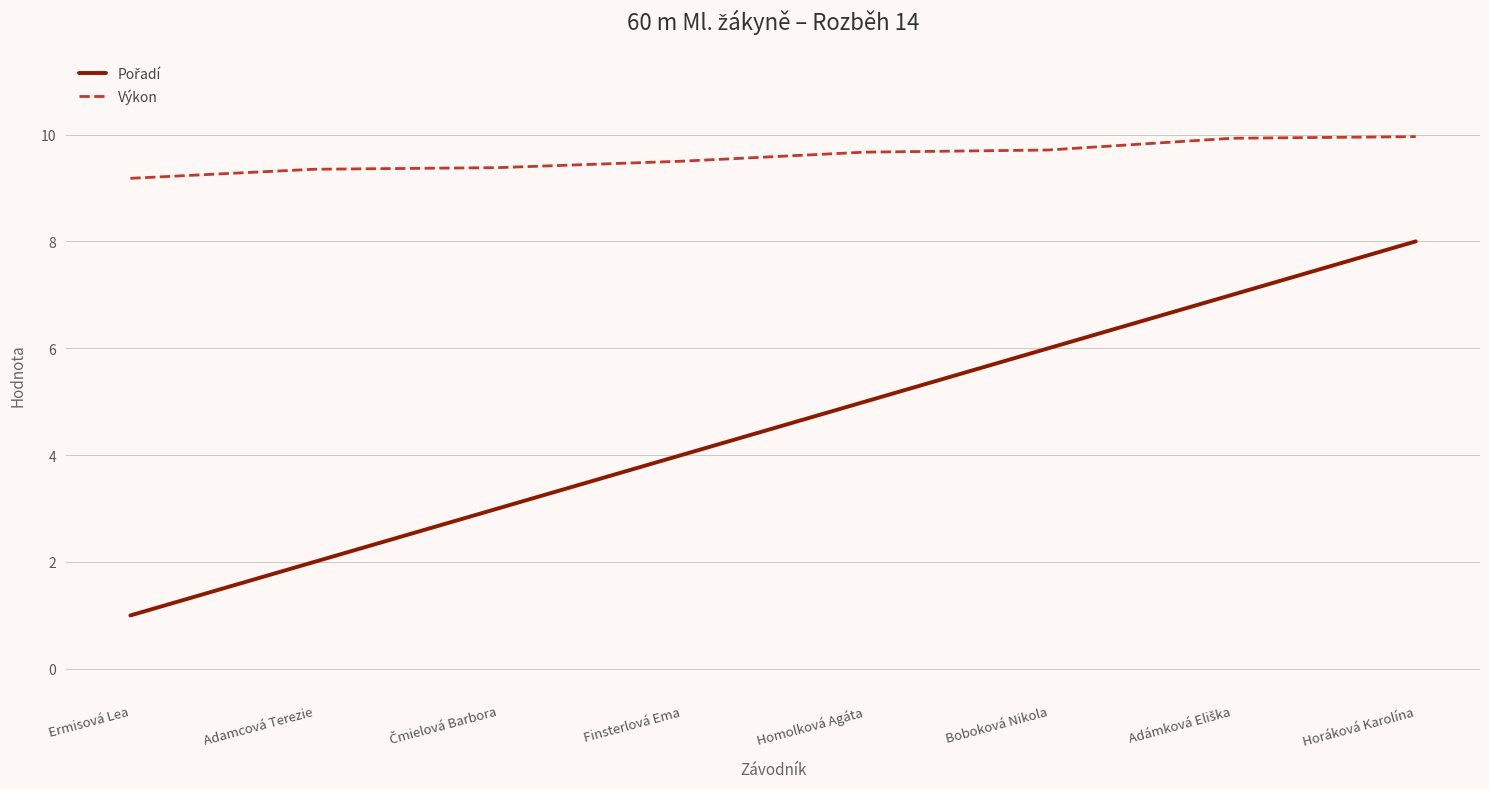

What position from the left is Boboková Nikola?

6